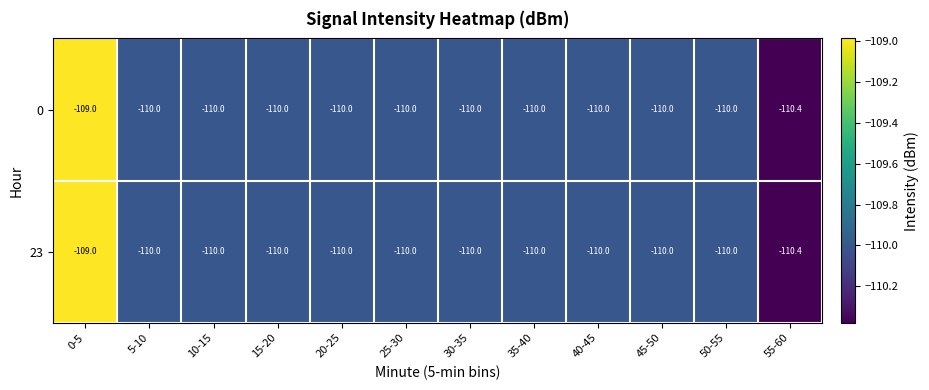

At which label does 23 first exceed -110?

0-5